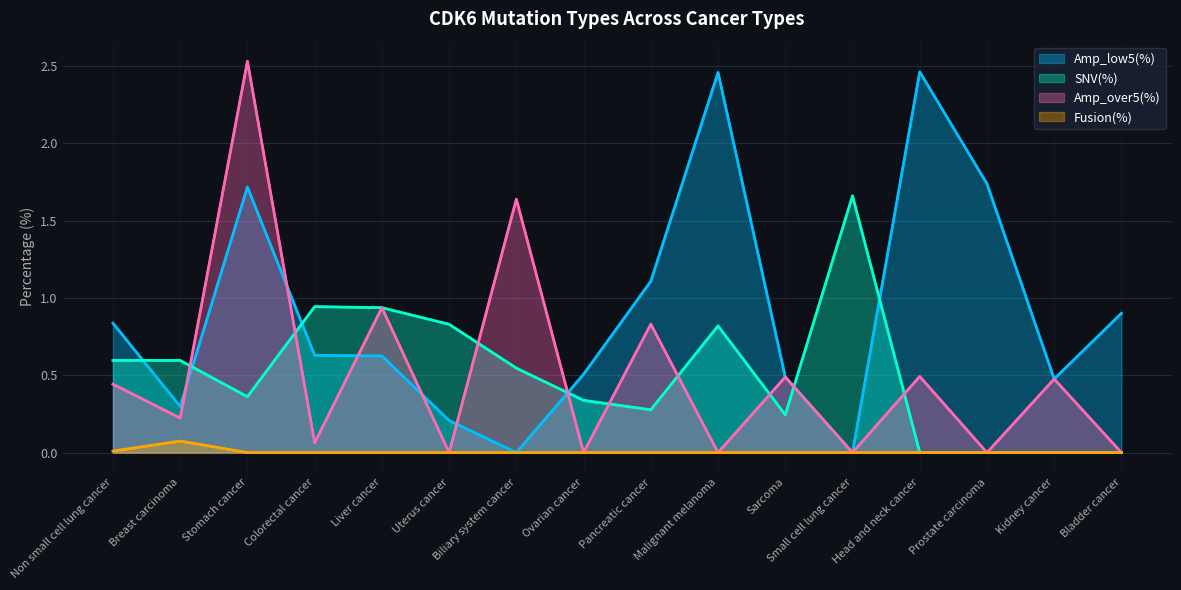

The value of Fusion(%) at Ovarian cancer is -0.0. True or false?

False